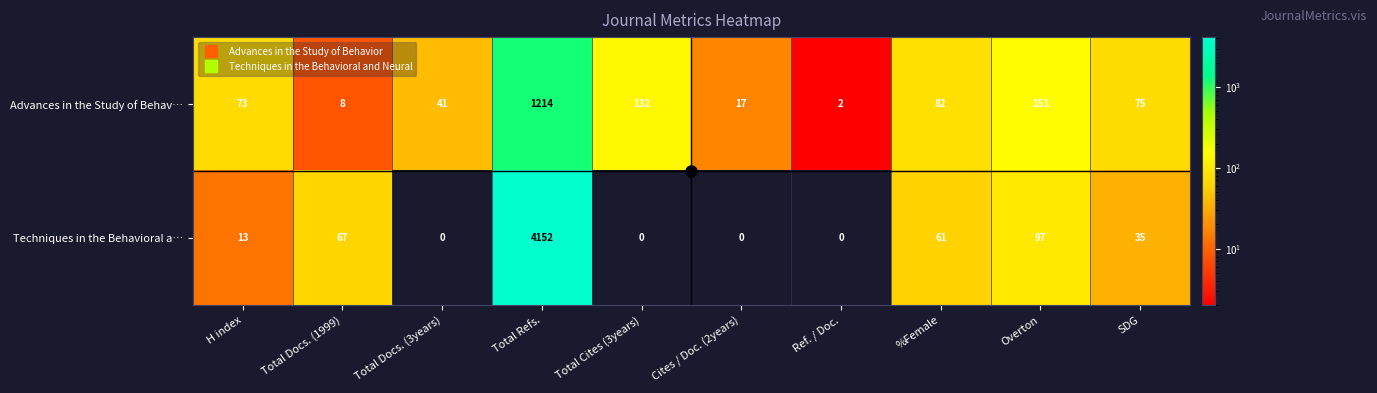

Rank the series by their average value, from lowest to highest.

Advances in the Study of Behav…, Techniques in the Behavioral a…